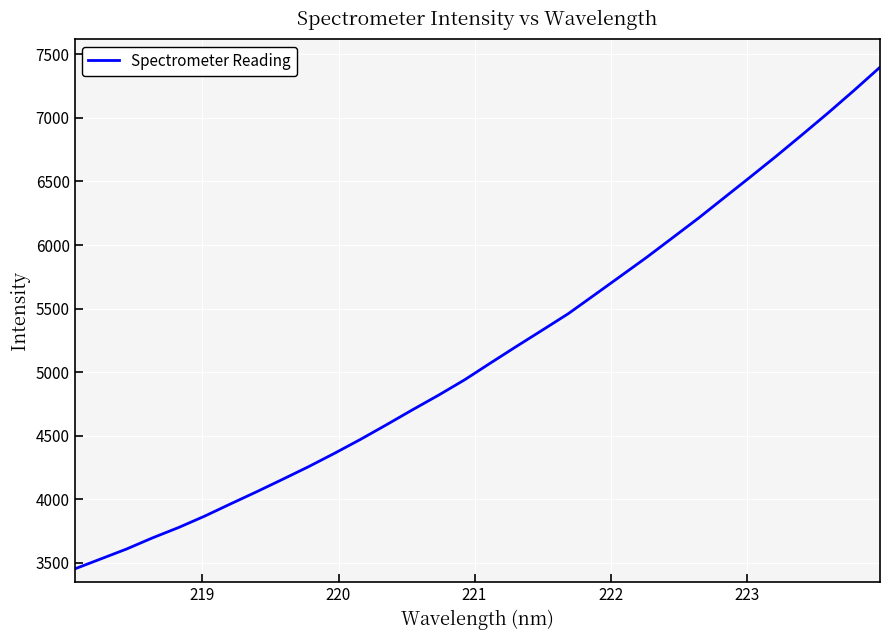

What is the greatest value displayed?

7398.6